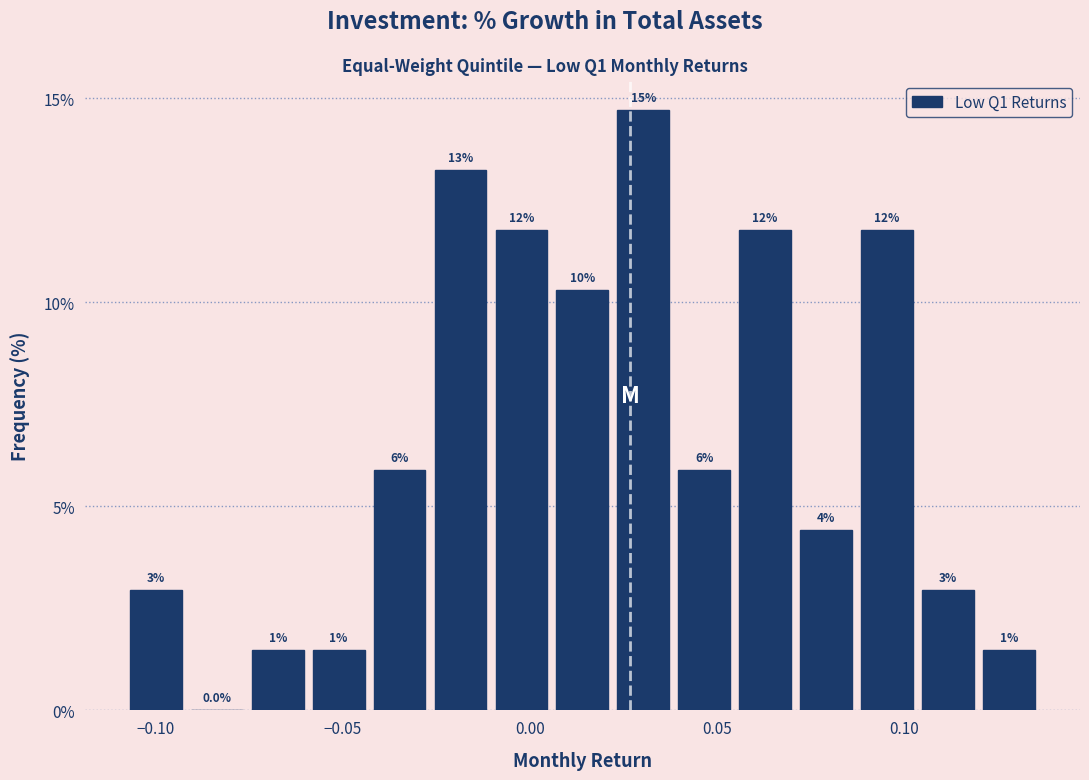

Read against the x-axis, roughly where is the centre of the tallest bar?

0.030